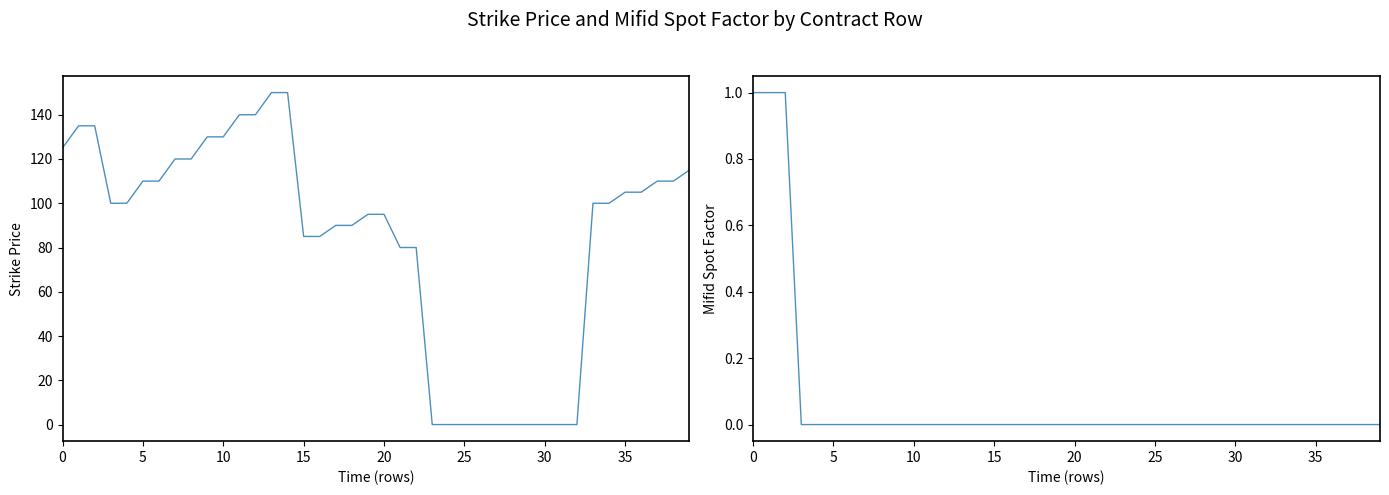

True or false: Strike Price and Mifid Spot Factor intersect in this chart.

False